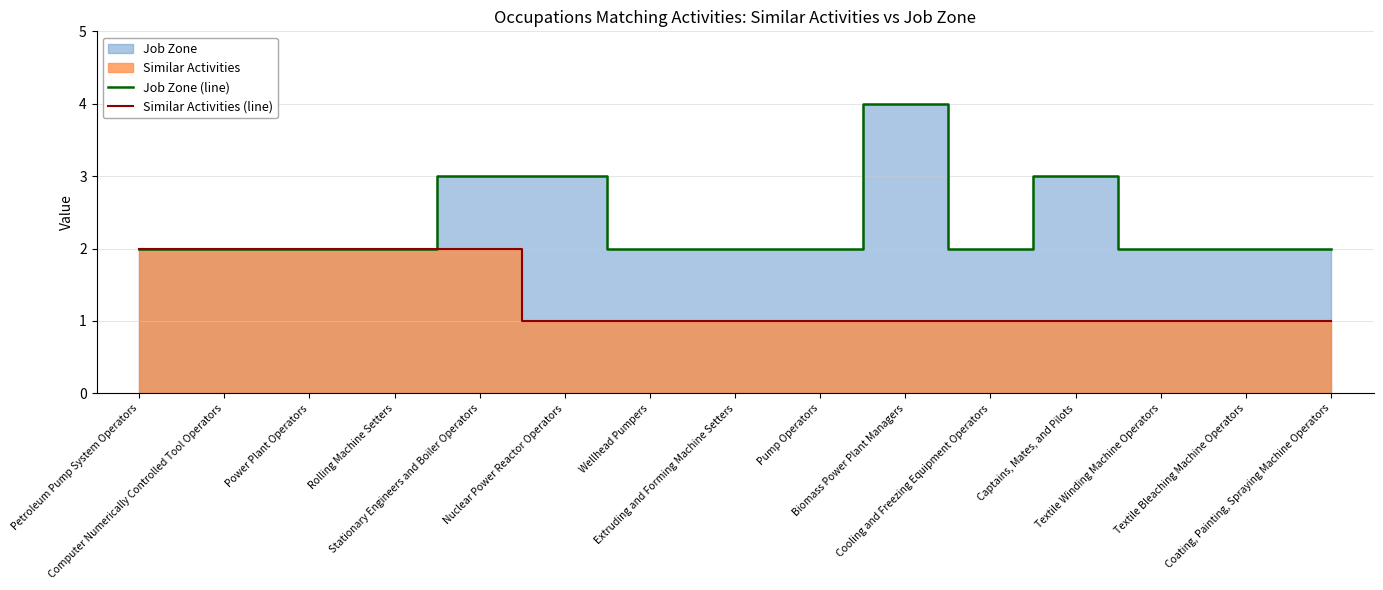

Which category has the highest value in the Similar Activities (line) series?

Petroleum Pump System Operators